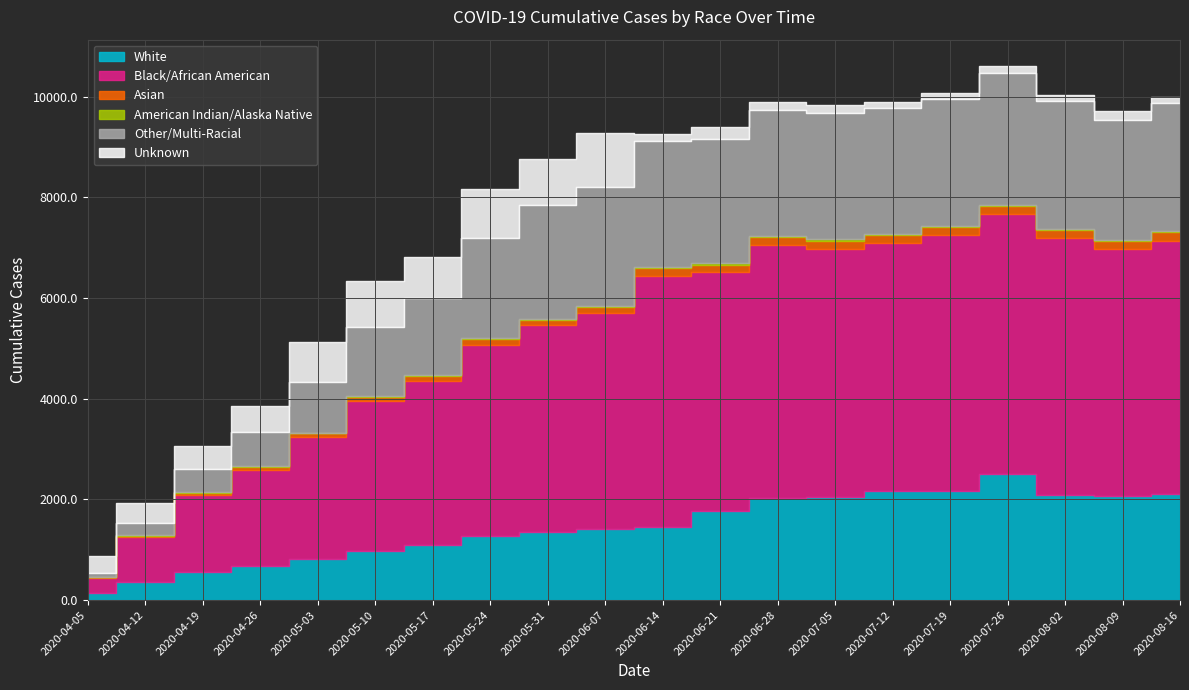

How many data points in Other/Multi-Racial are less than 2380?

10